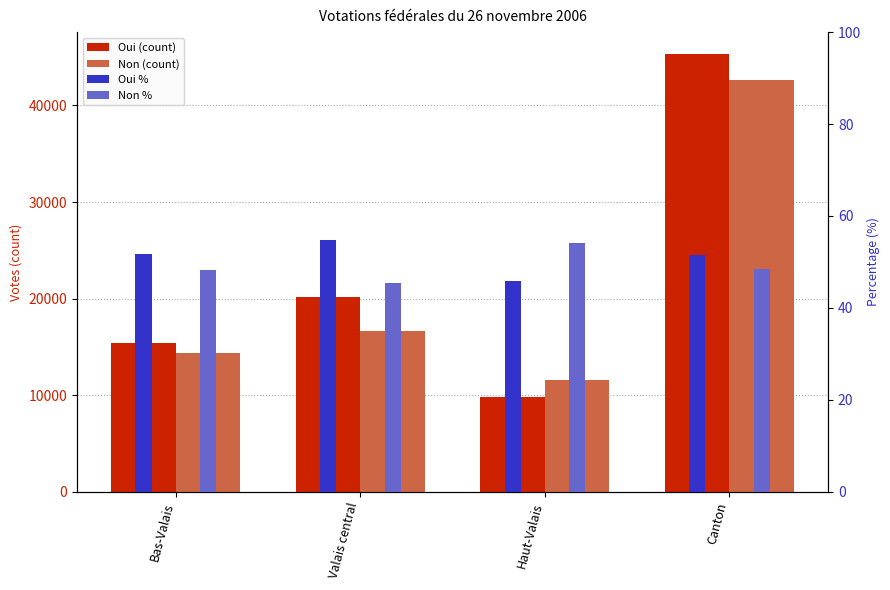

How many data points in Non (count) are above 16680?

1